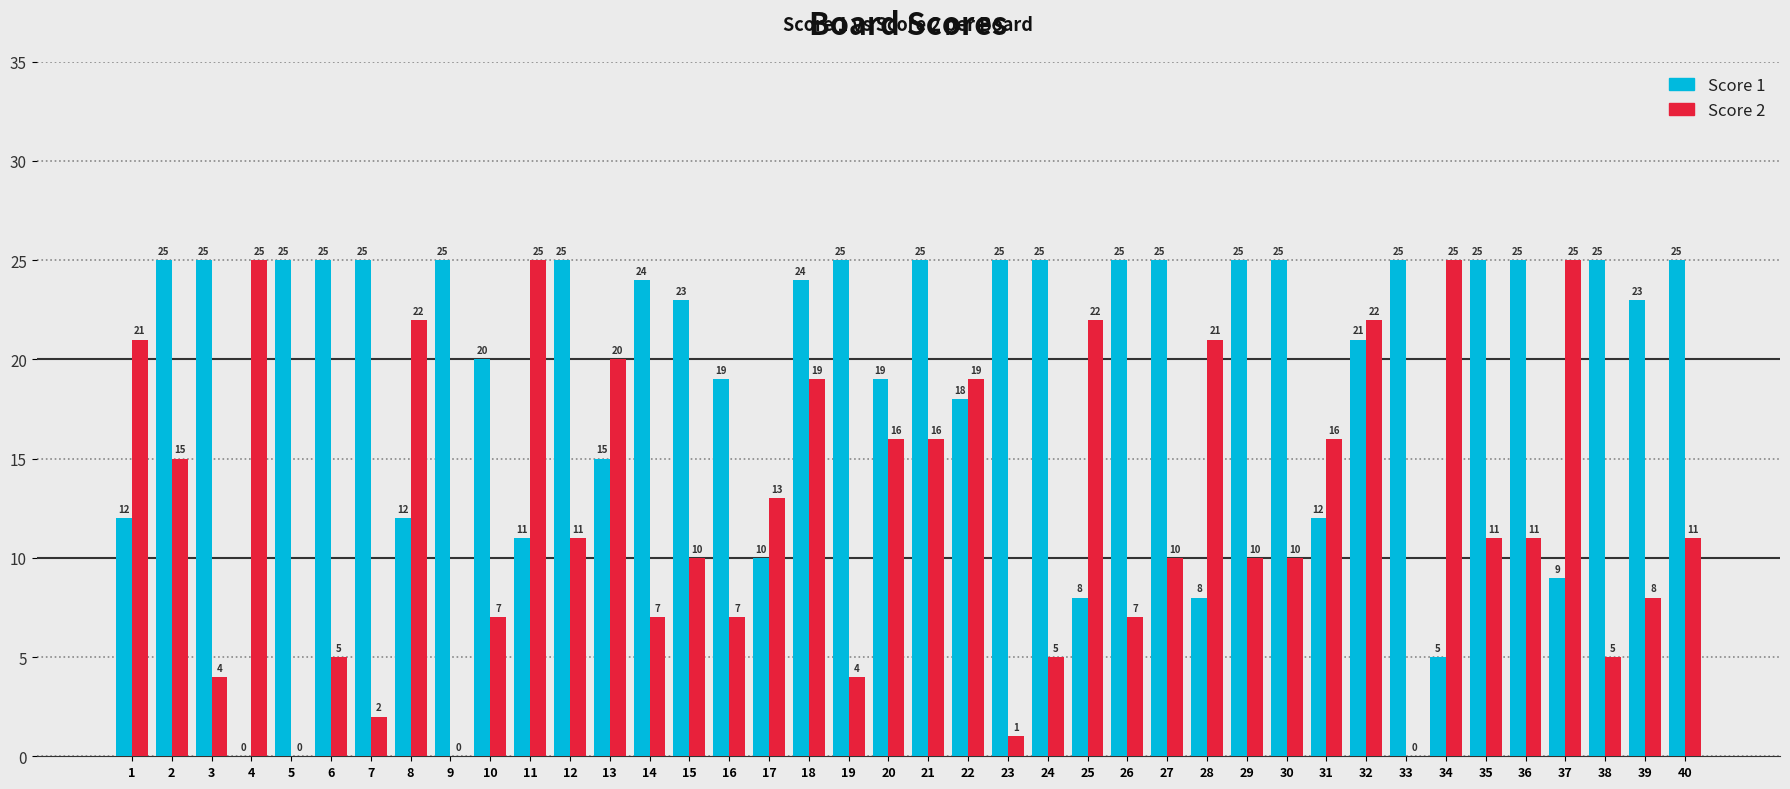

Is the value of Score 1 at 38 greater than the value of Score 2 at 7?

Yes